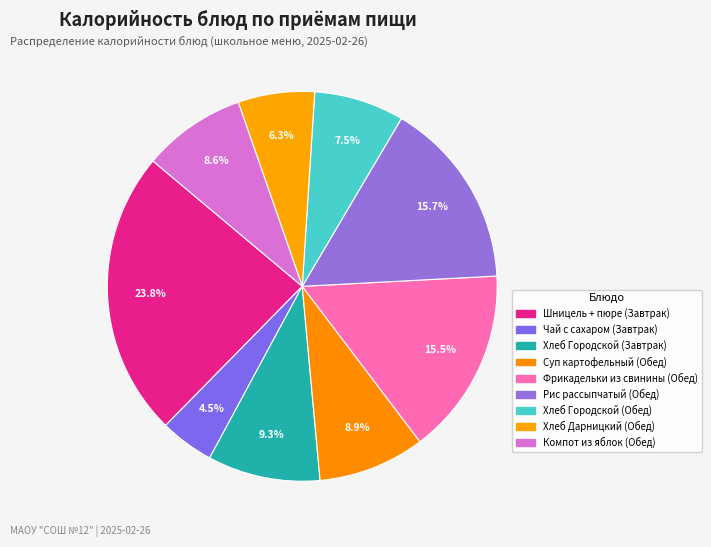

How many slices are in this pie chart?

9